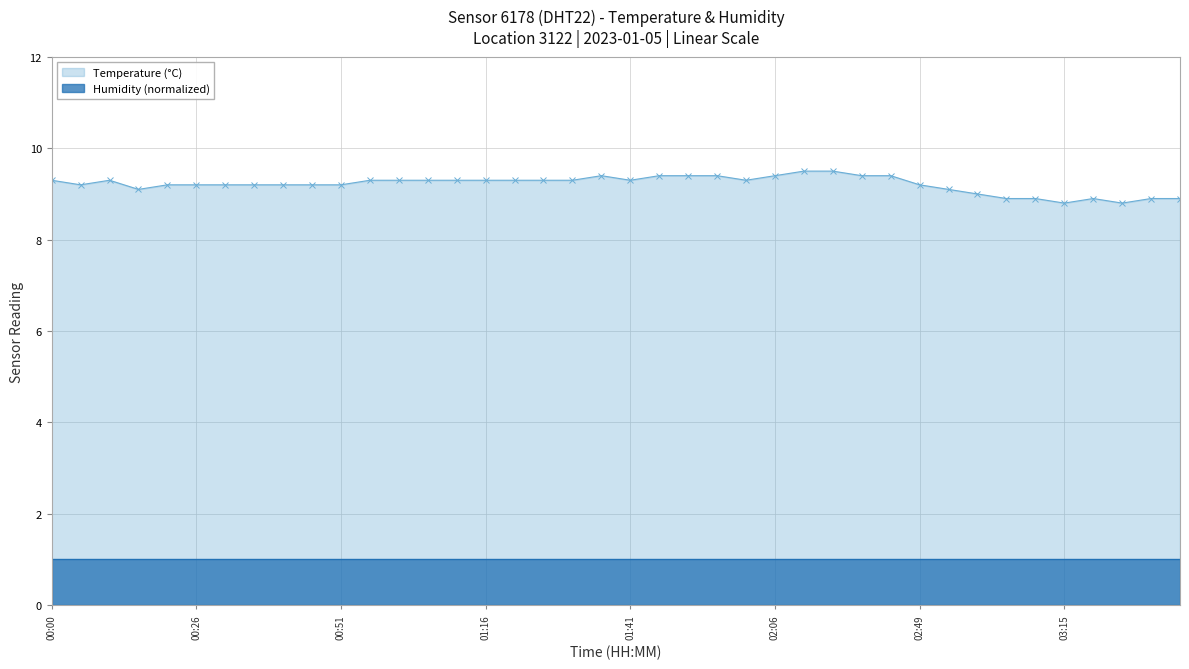

What is the label of the 40th point from the left?

03:35